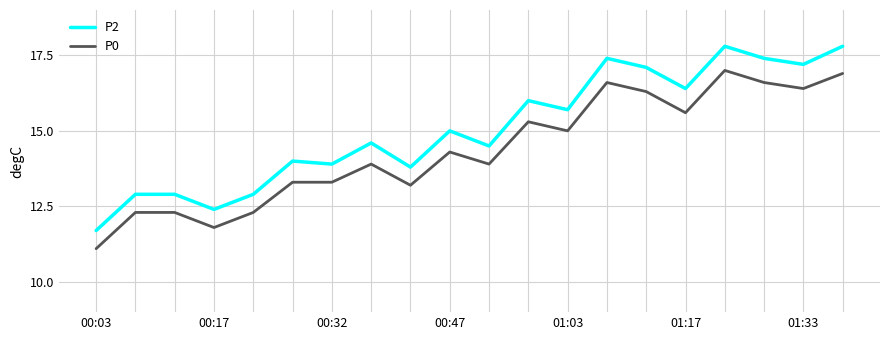

Does the chart display data point markers on the line(s)?

No